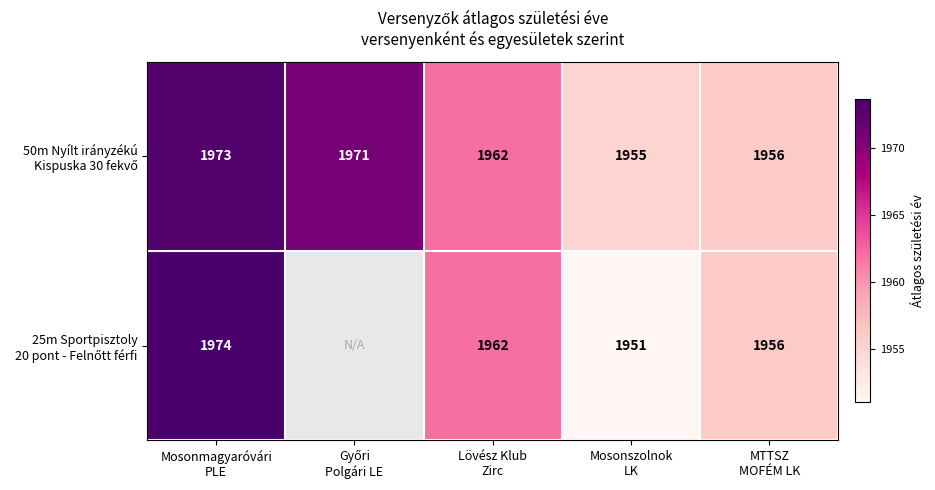

The 25m Sportpisztoly 20 pont - Felnőtt férfi series shows 1956.0 at MTTSZ MOFÉM LK. True or false?

True